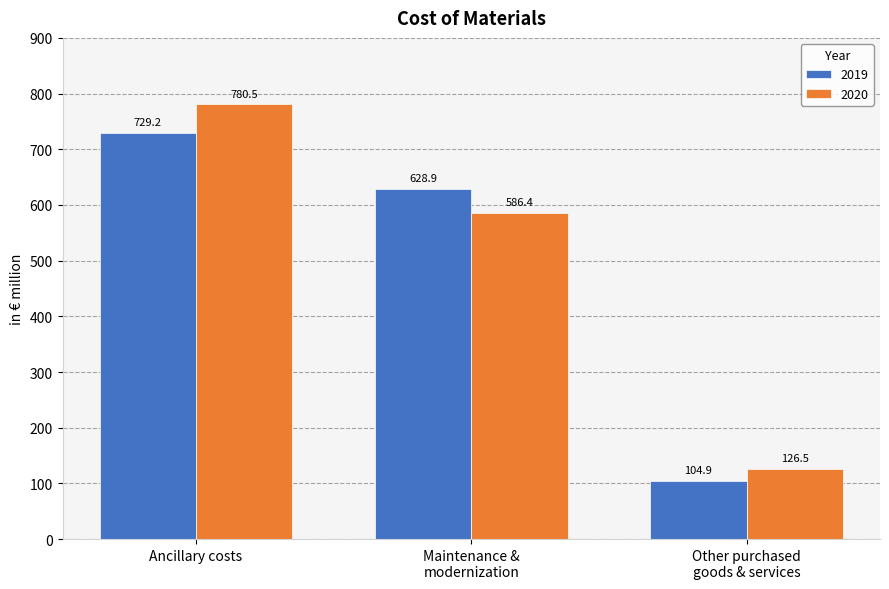

What are all the series names shown in the legend?

2019, 2020